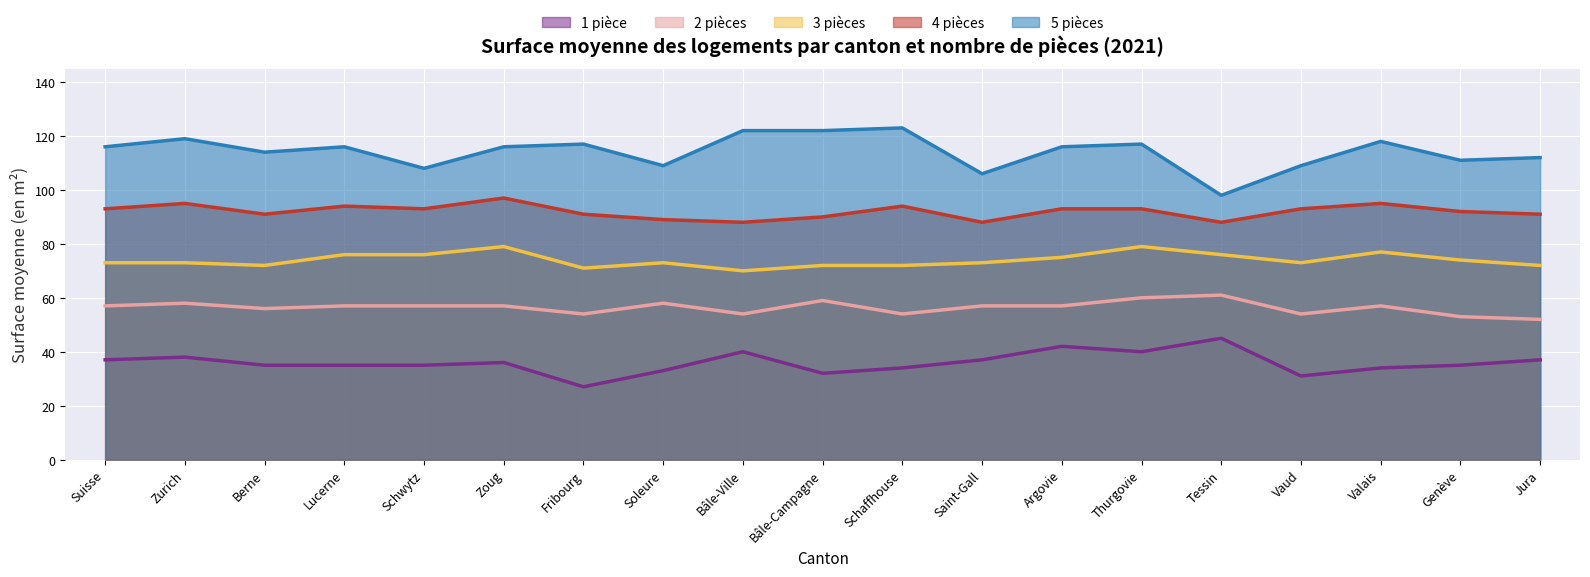

Rank the series at Genève from lowest to highest value.

1 pièce, 2 pièces, 3 pièces, 4 pièces, 5 pièces